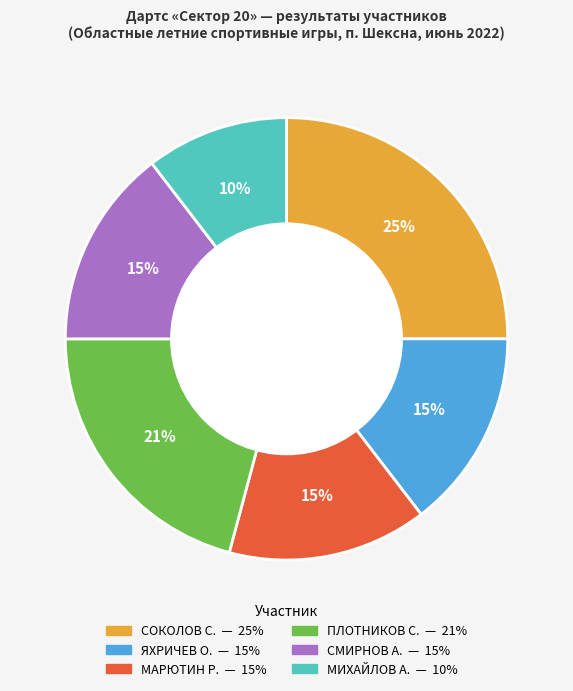

Does any single category account for the majority?

No